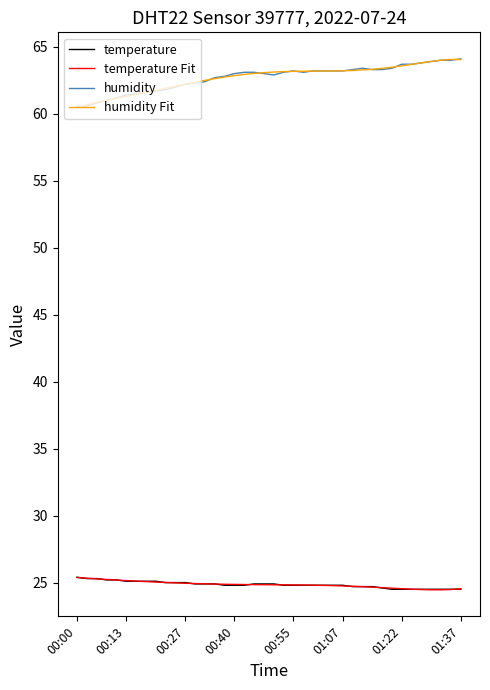

True or false: temperature and humidity Fit cross at least once.

False